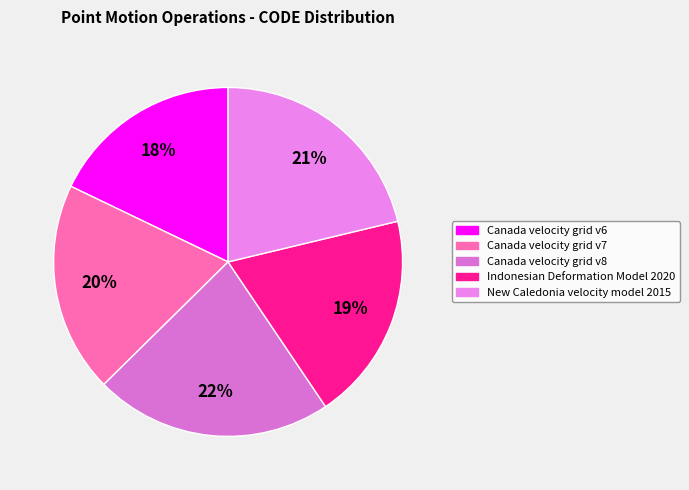

The Canada velocity grid v7 slice represents 20% of the pie. True or false?

True